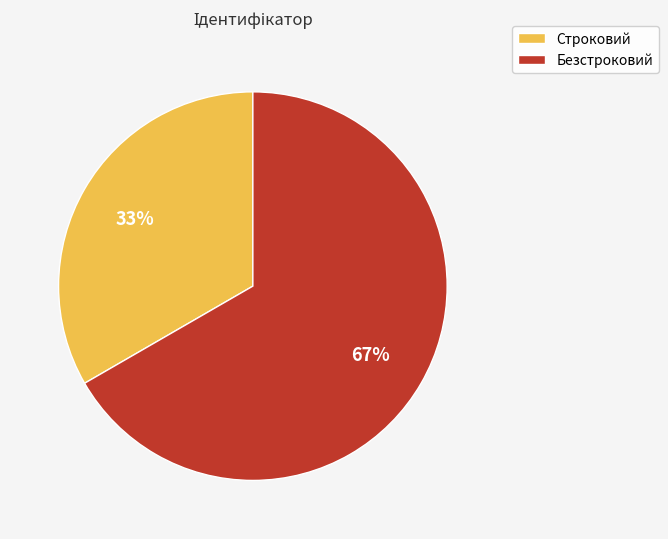

To the nearest percent, what percentage of the pie is Безстроковий?

67%